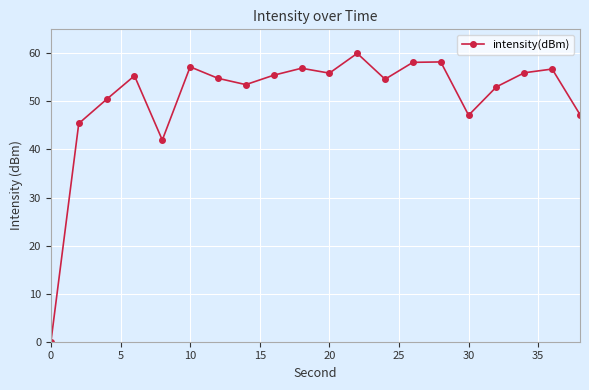

What is the average value?

50.9